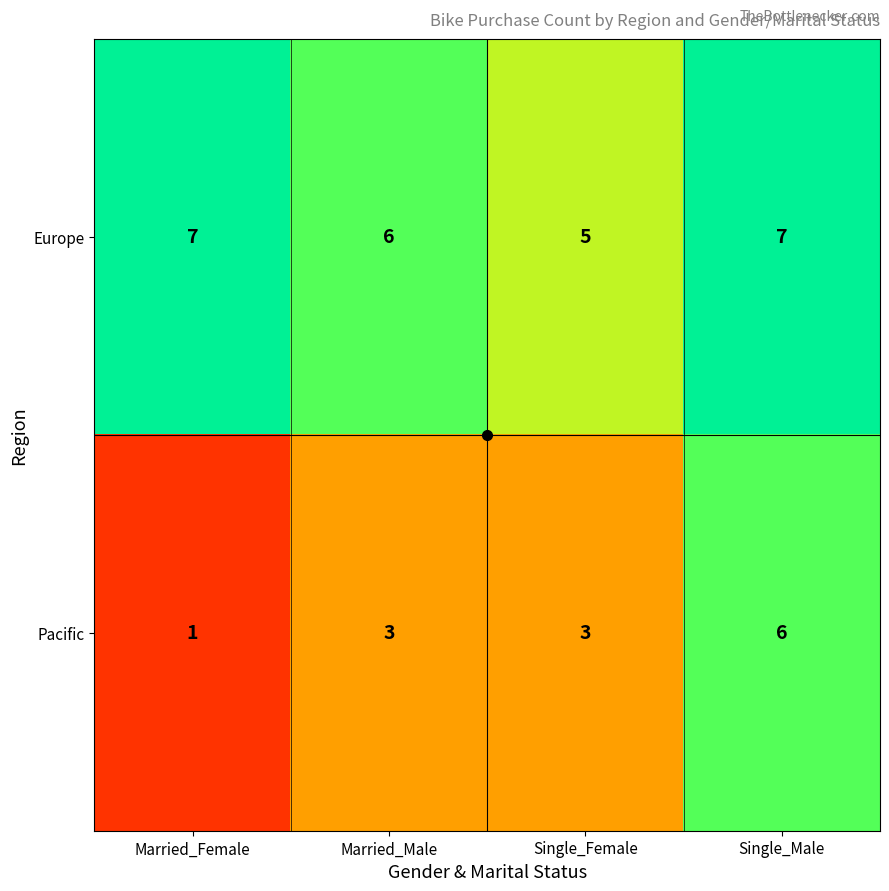

What is the sum of all Europe values?

25